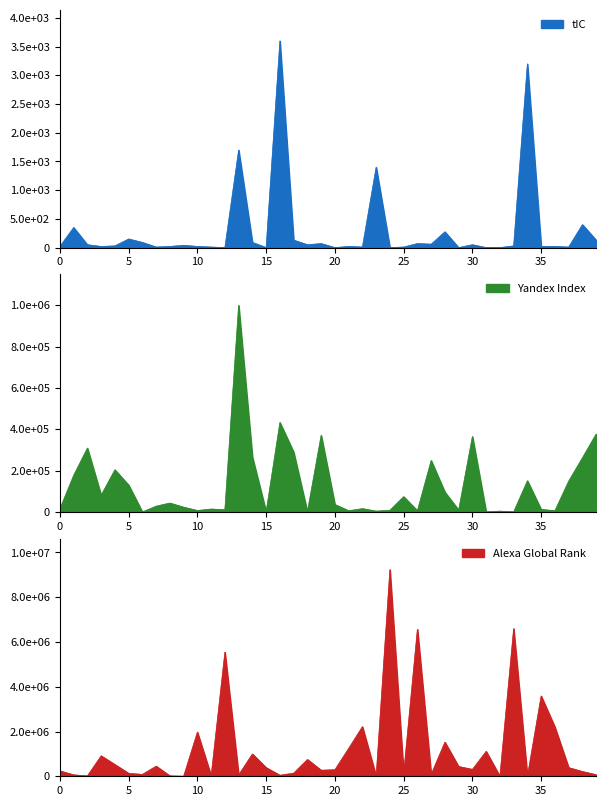

What value does the Alexa Global Rank series have at doski-ua.at.ua?

9235551